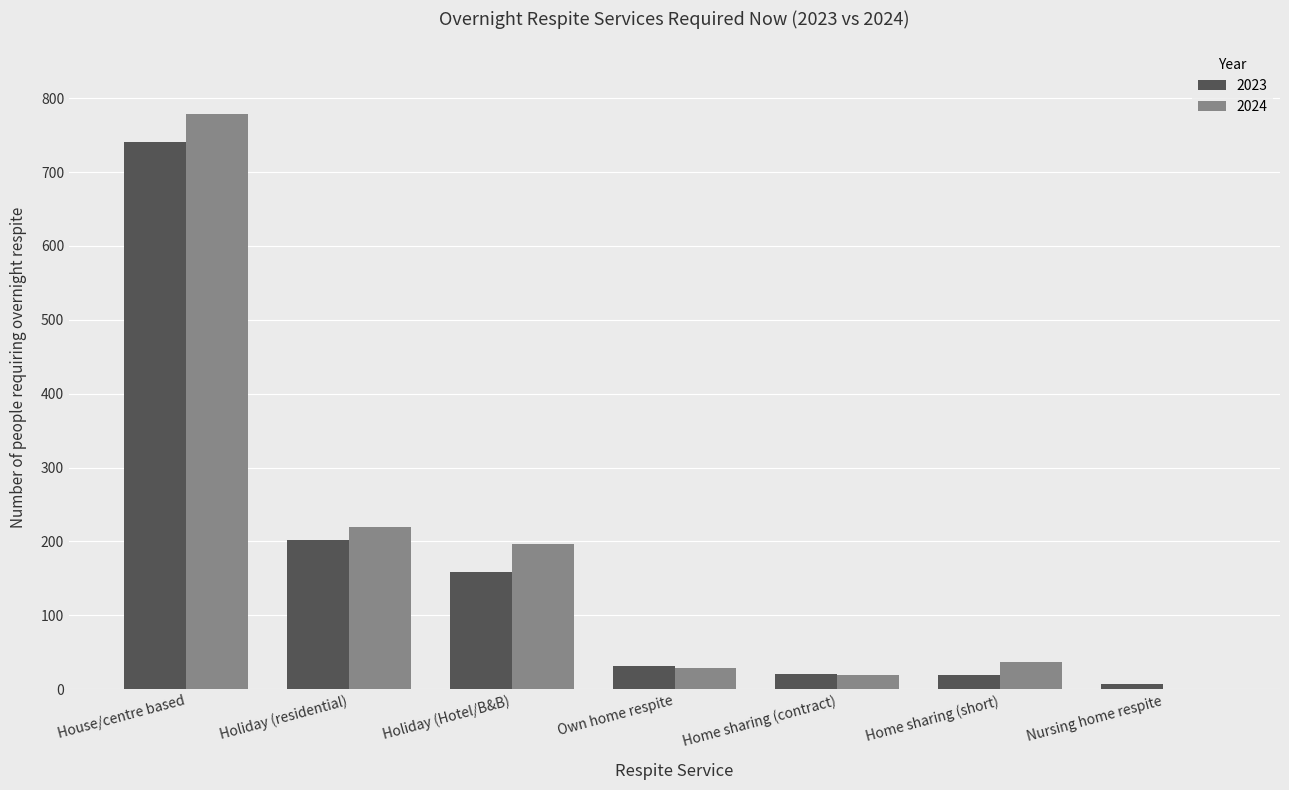

At which category is the sum across all series the highest?

House/centre based